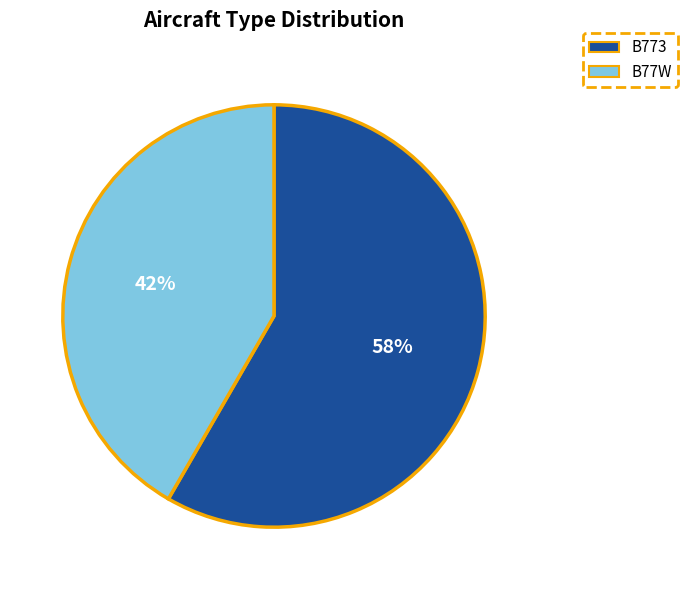

Which category has the biggest portion of the pie?

B773